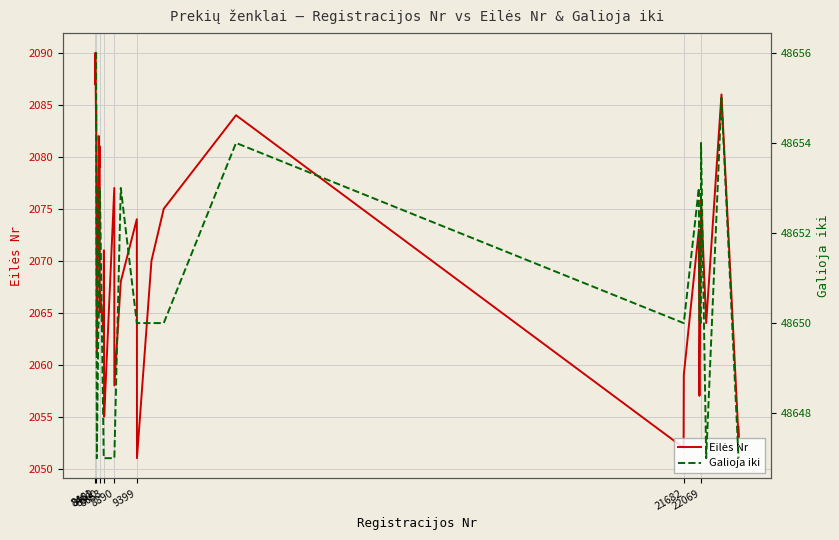

How many lines are shown in the chart?

2